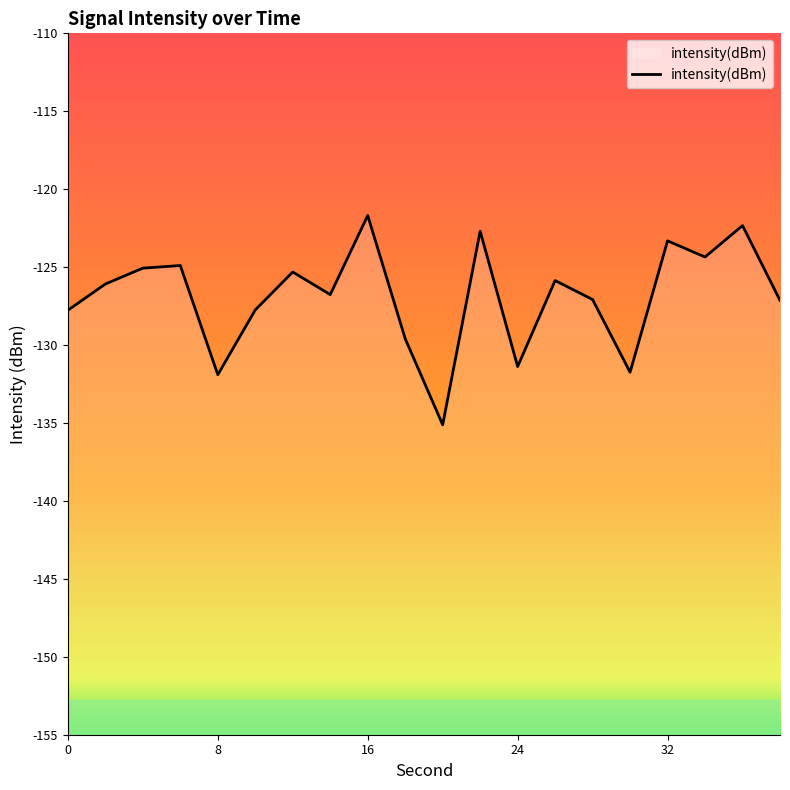

What is the smallest value displayed?

-135.1